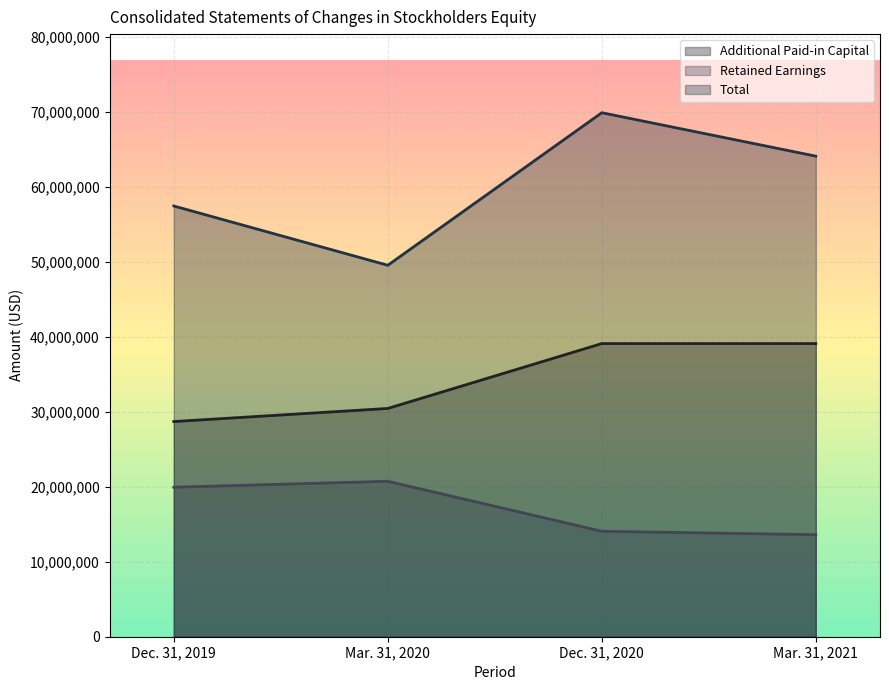

What is the minimum value shown in the chart?

13598060